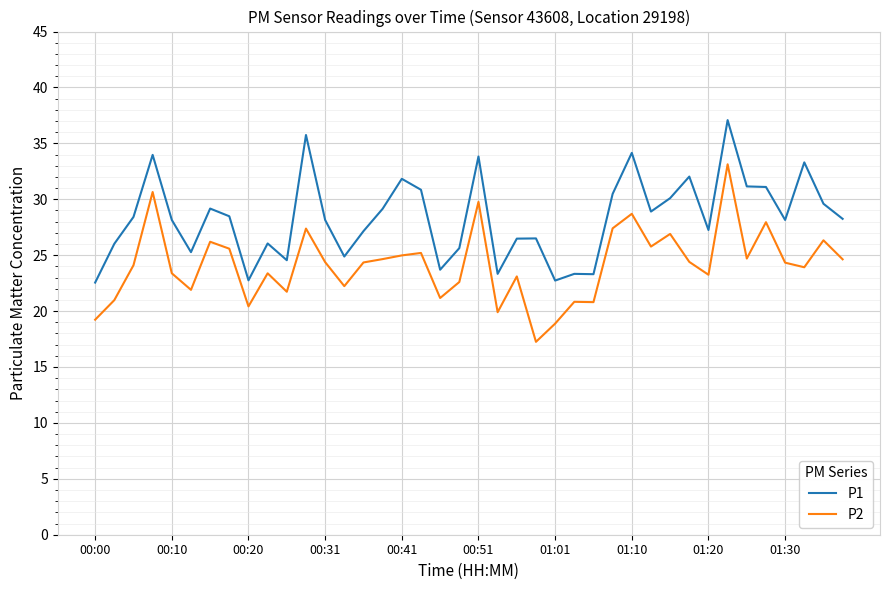

List the series in order of their overall mean, lowest first.

P2, P1